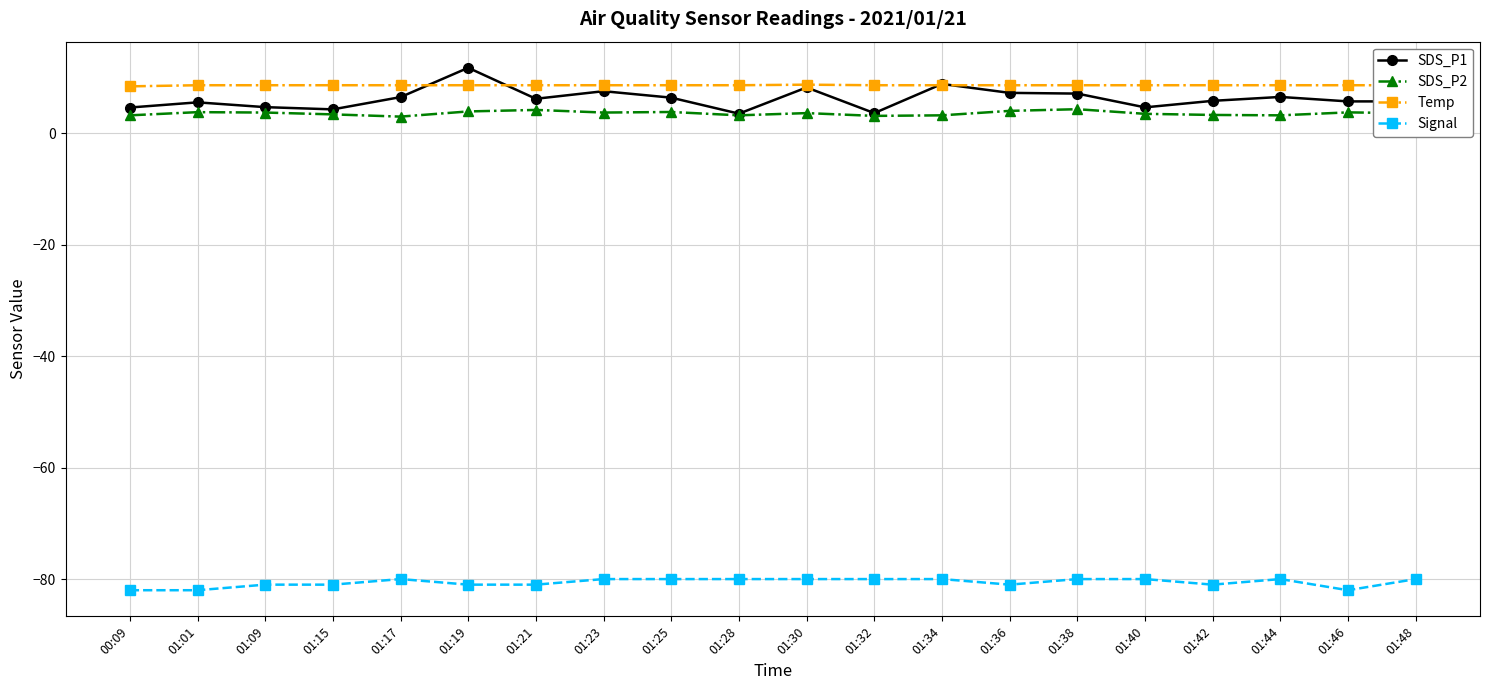

What is the total value across all series at 01:23?

-60.2